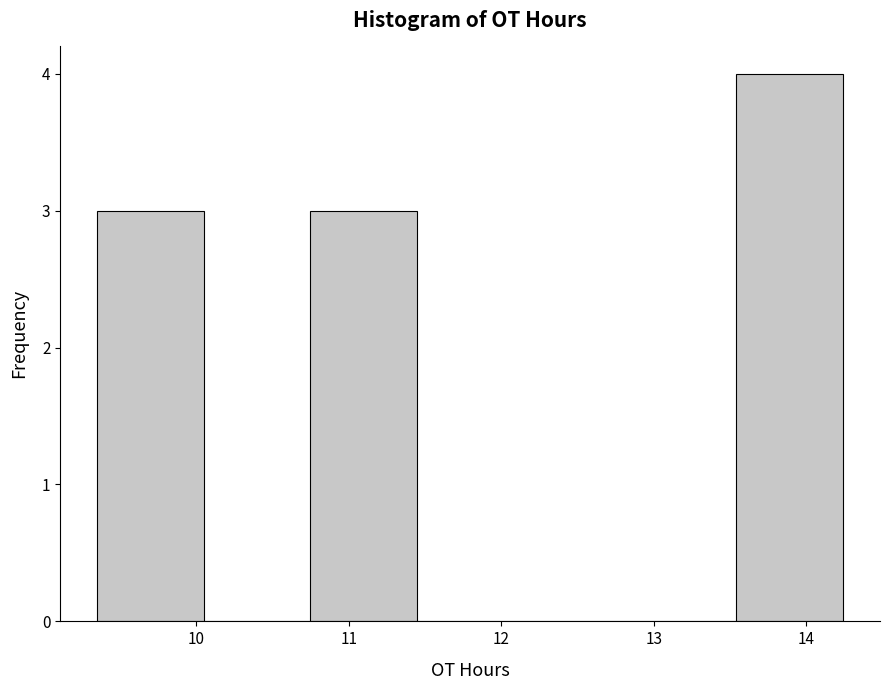

Reading left to right, list every bar in this chart as the range it spans on the x-axis followed by its height. Neither the bar edges nor the heights are printed on the chart, so give them approximately, as read against the axes.

9.4 to 10.0: 3
10.0 to 10.7: 0
10.7 to 11.4: 3
11.4 to 12.1: 0
12.1 to 12.8: 0
12.8 to 13.5: 0
13.5 to 14.2: 4